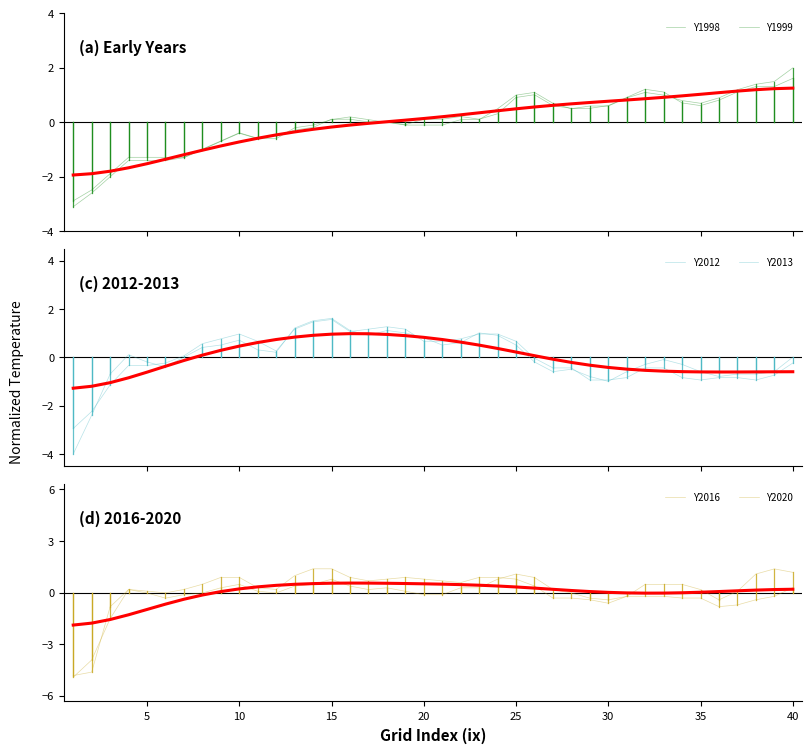

Which series has the largest total across all categories?

Y2020